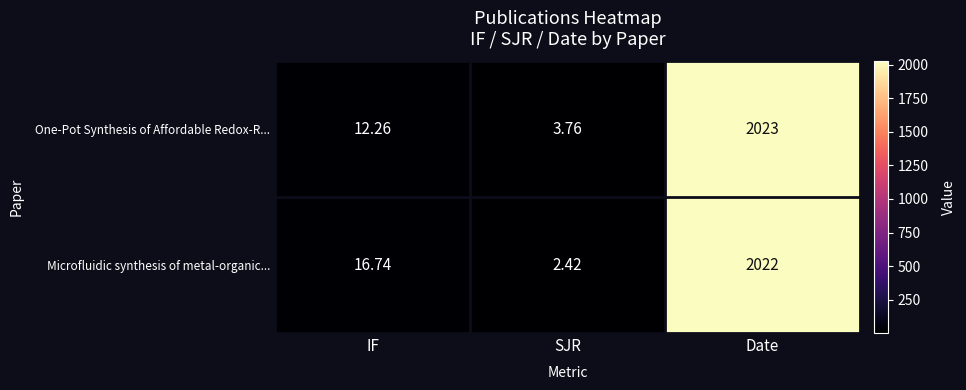

Where is Microfluidic synthesis of metal-organic... nearest to the value 1012?

IF